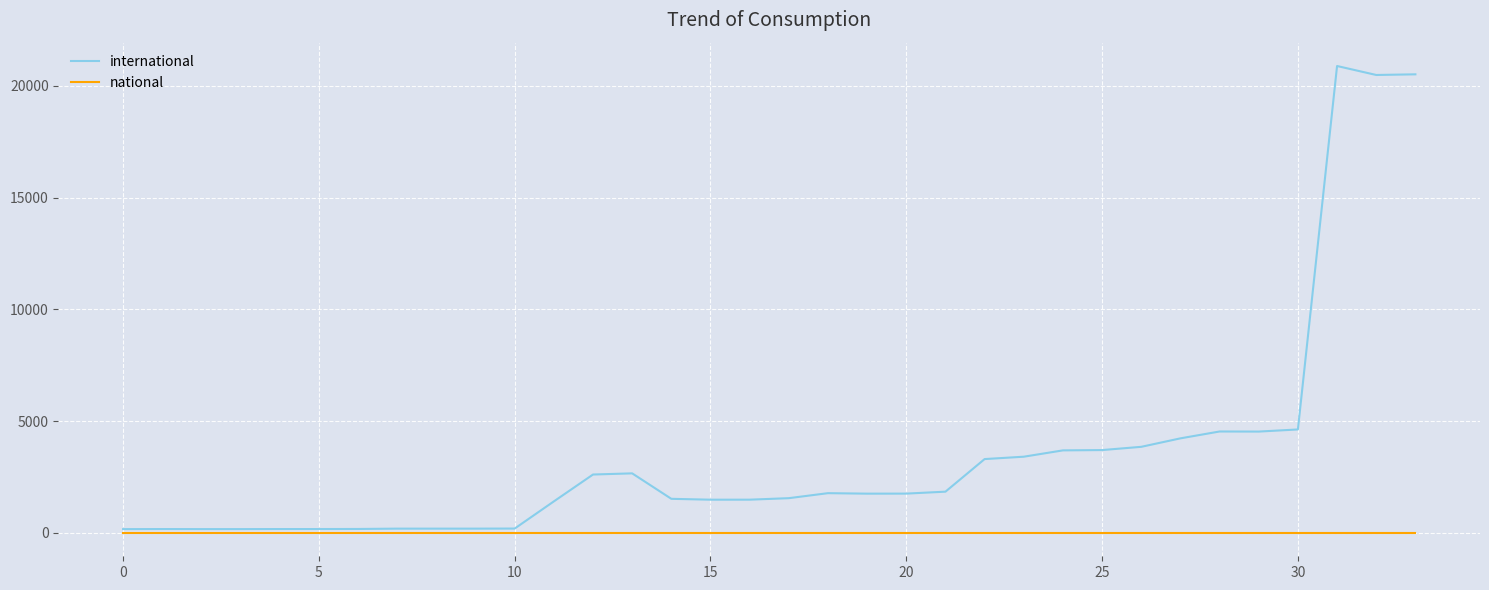

How many distinct data groups are displayed?

2